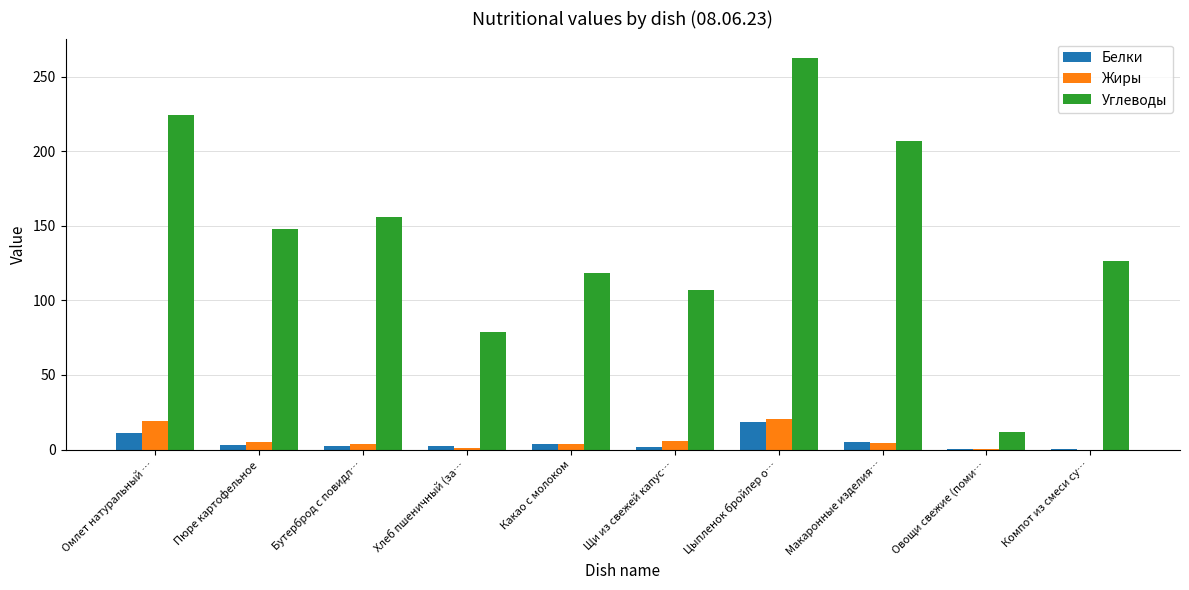

What is the average value of the Углеводы series?

143.9